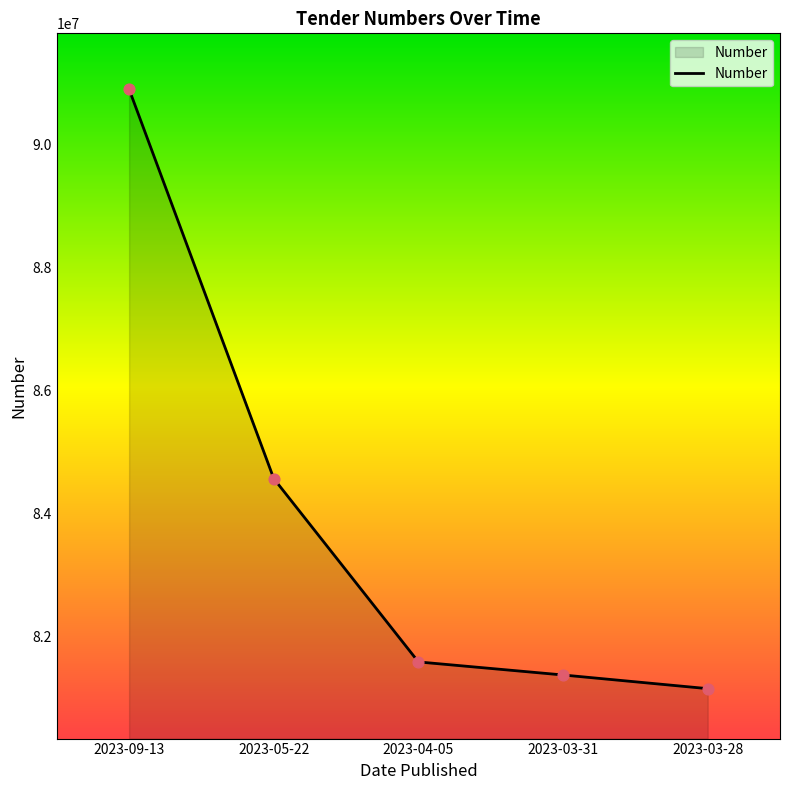

Approximately how many times larger is the value at 2023-05-22 compared to 2023-04-05?

1.0